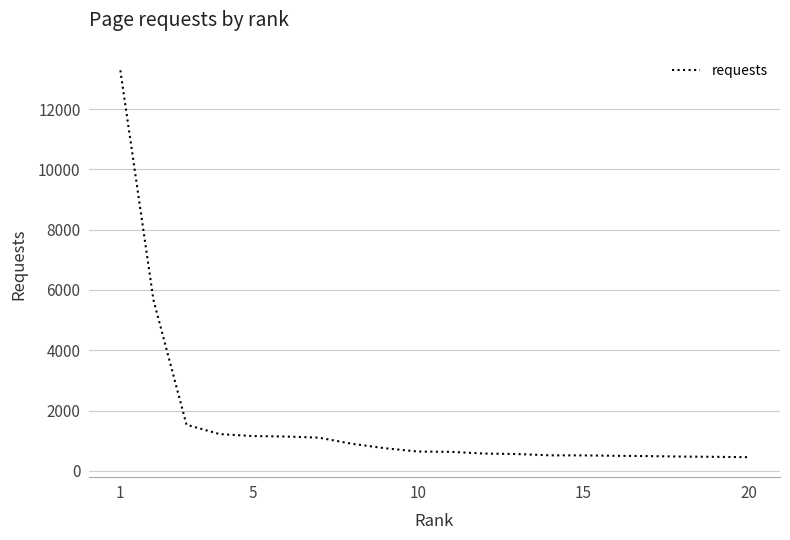

What is the minimum value shown in the chart?

452